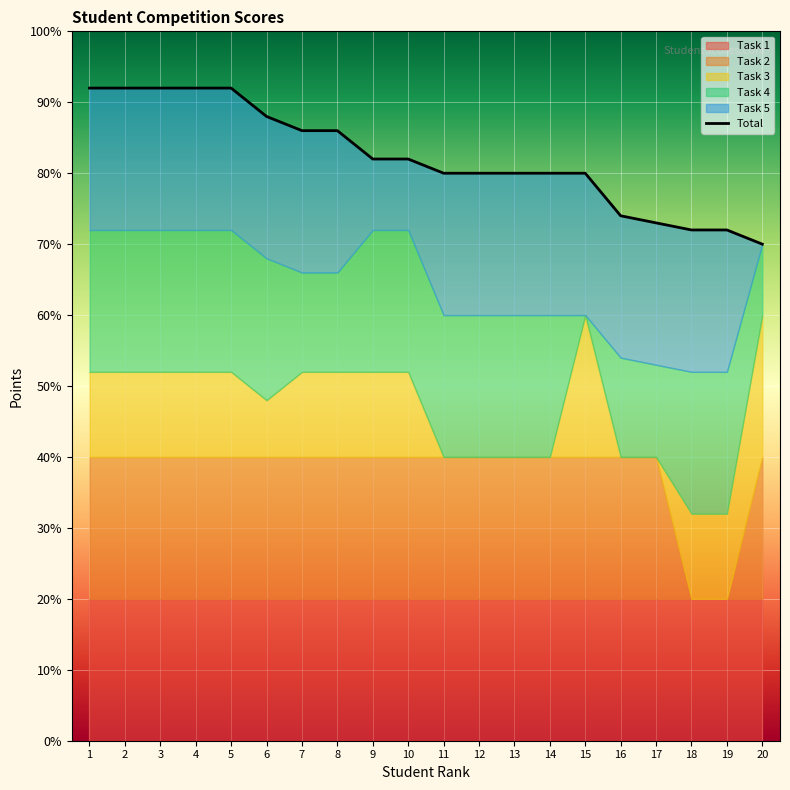

Which series has the largest range (max minus min)?

Total